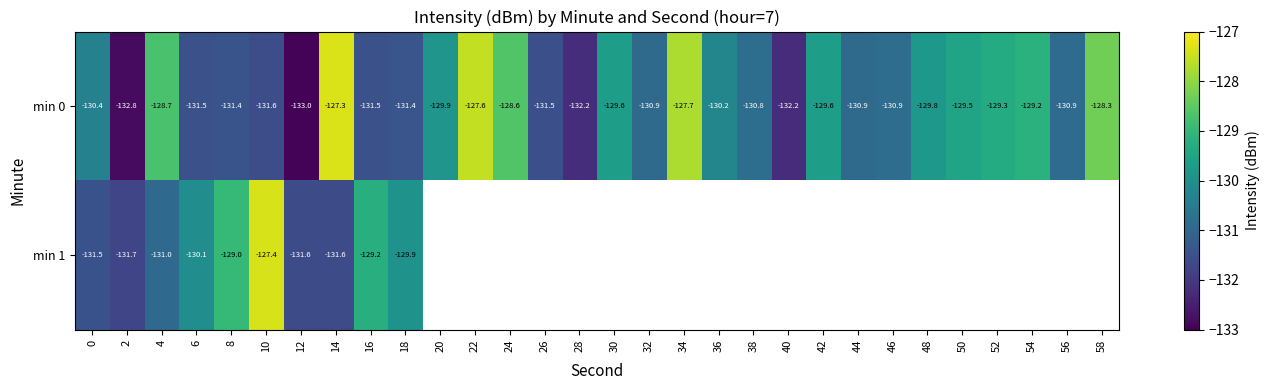

How many data points in min 0 are less than -130?

17